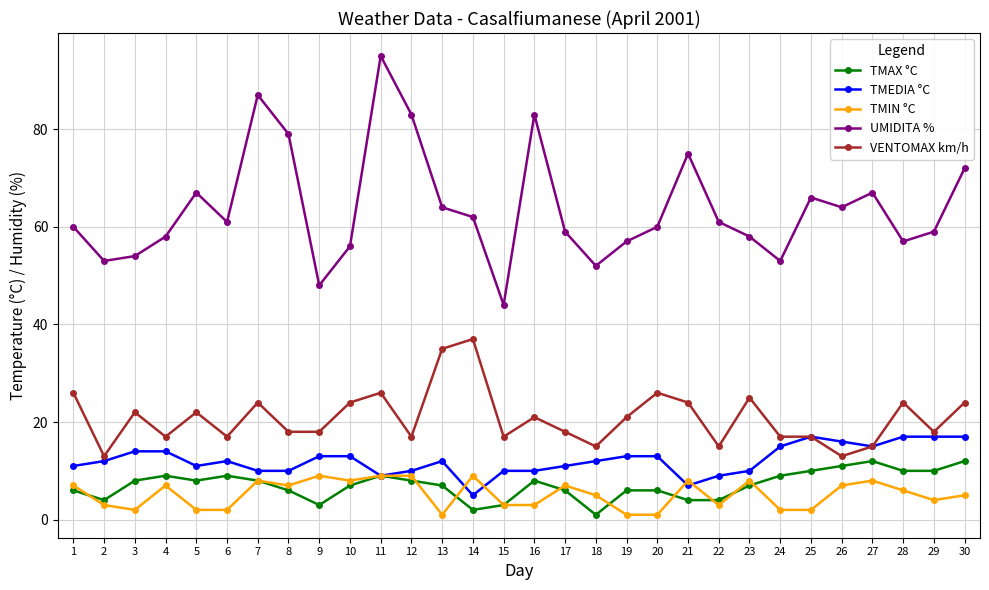

True or false: TMIN °C and UMIDITA % intersect in this chart.

False